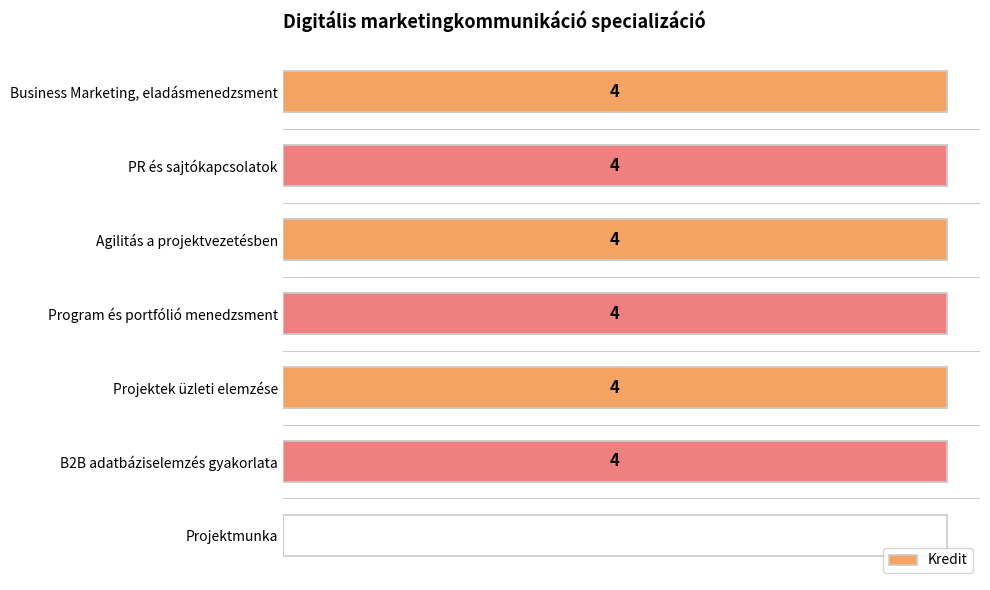

How many data points are less than 4?

1